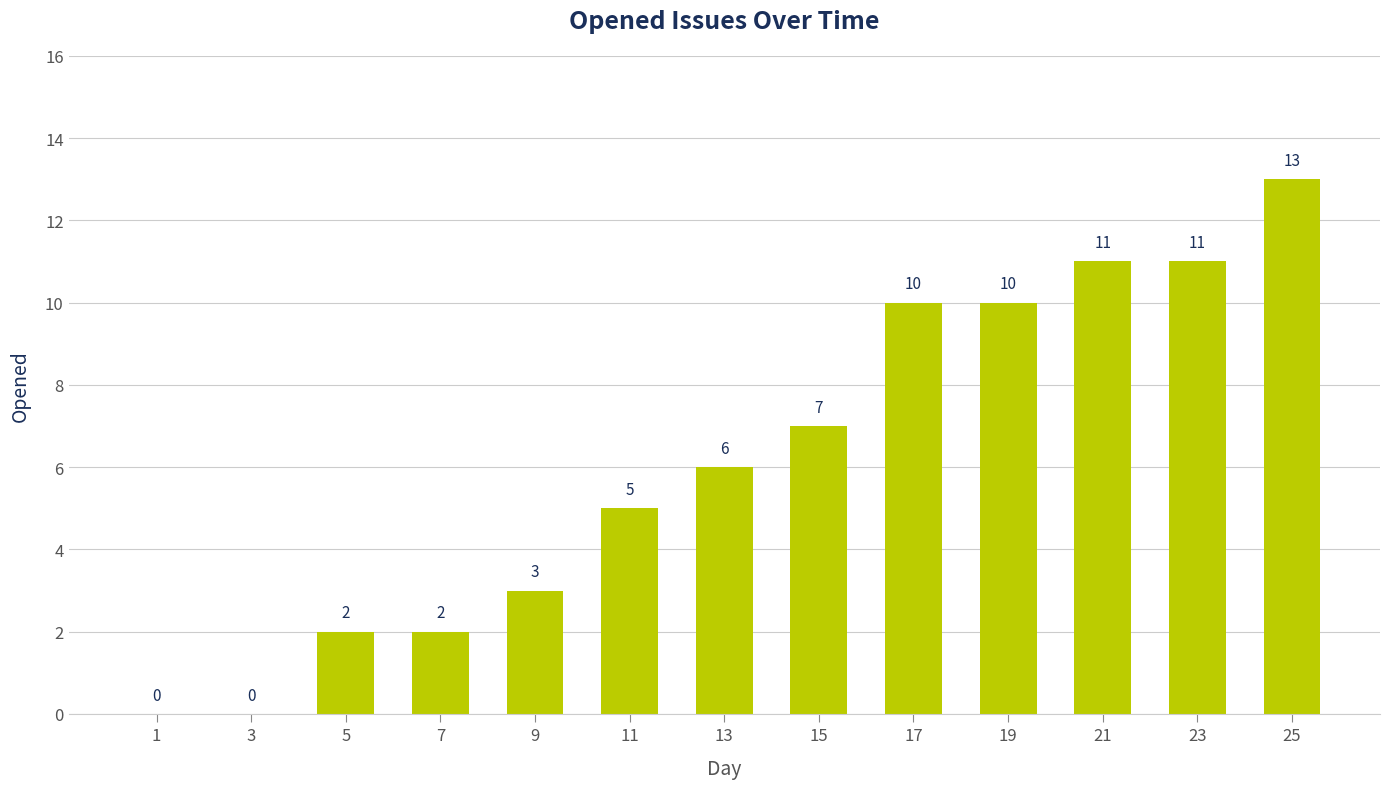

At which label is the value closest to 6?

13